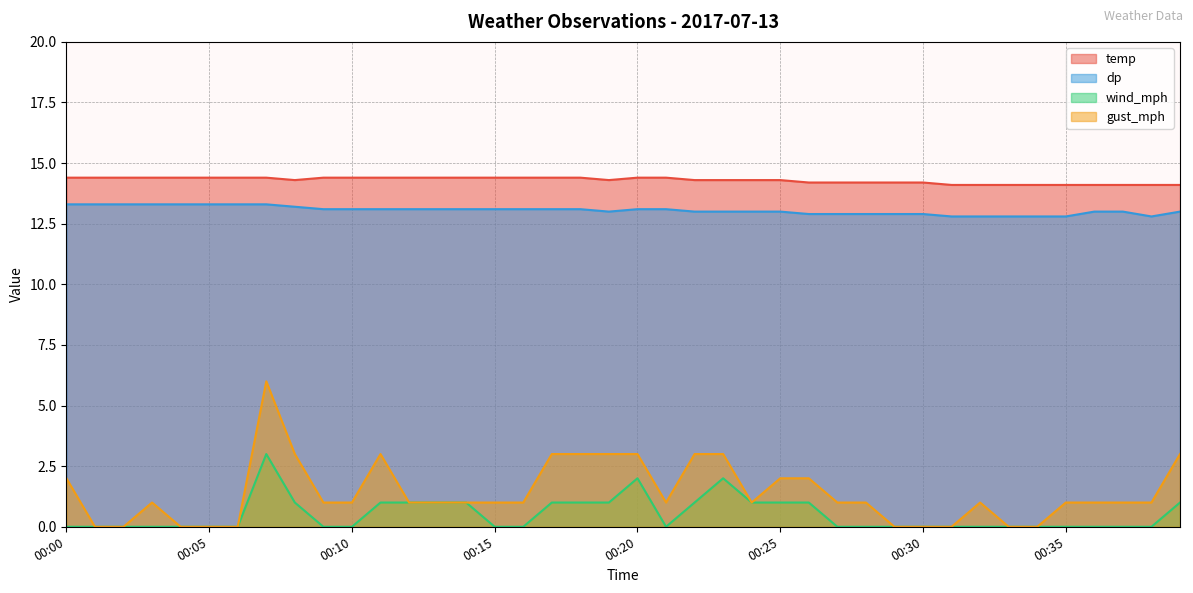

How many gust_mph values are between 1 and 3?

29